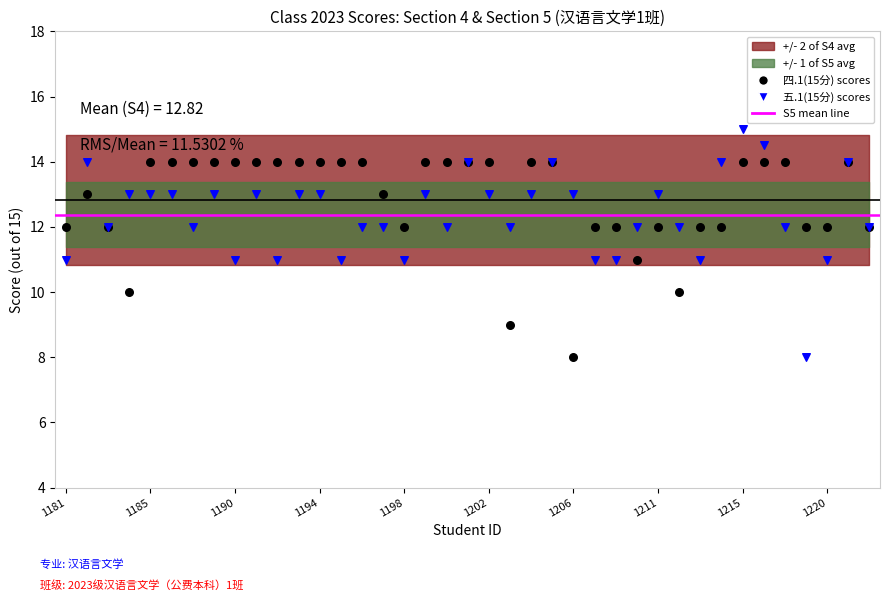

Which series contains the highest Y value?

五.1(15分) scores